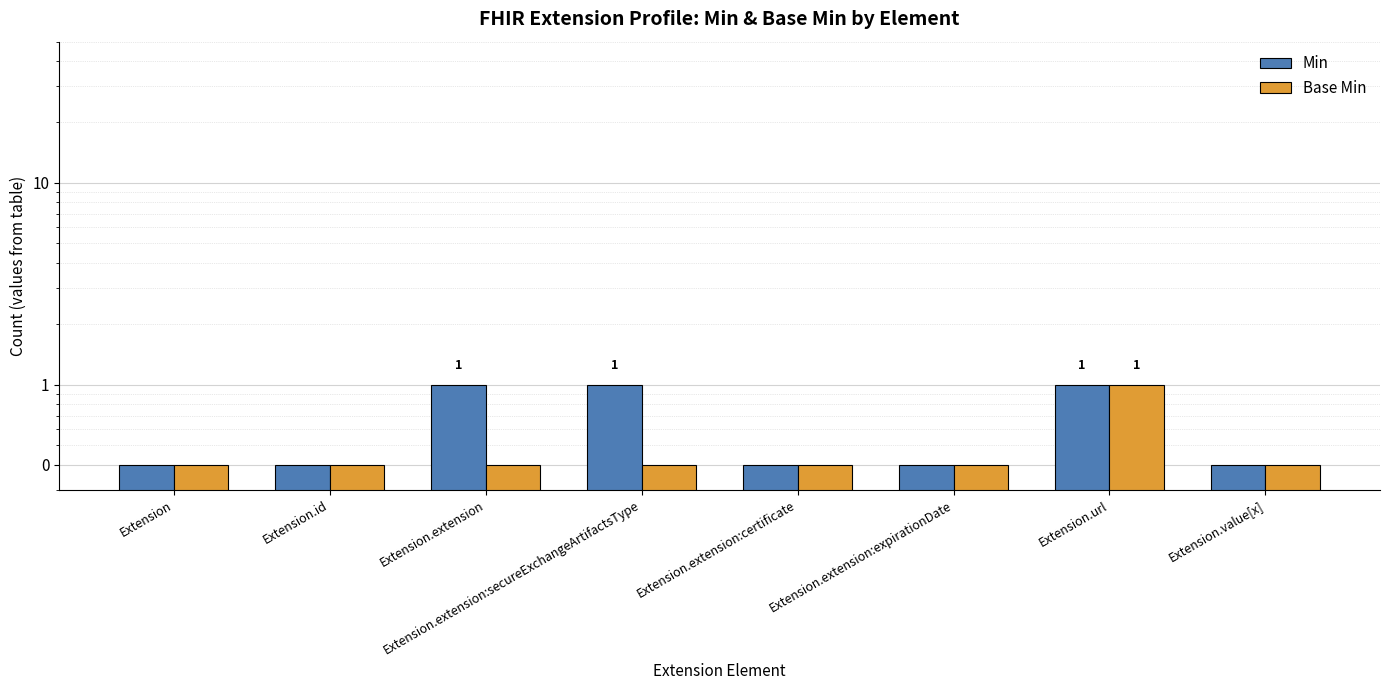

How many categories are shown in the chart?

8